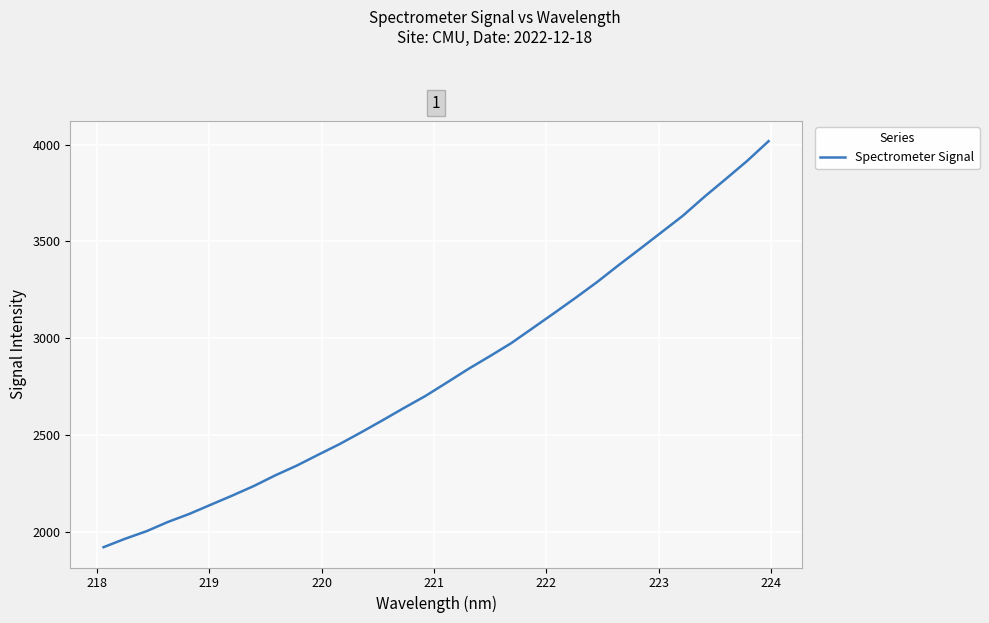

What is the maximum value shown in the chart?

4017.7